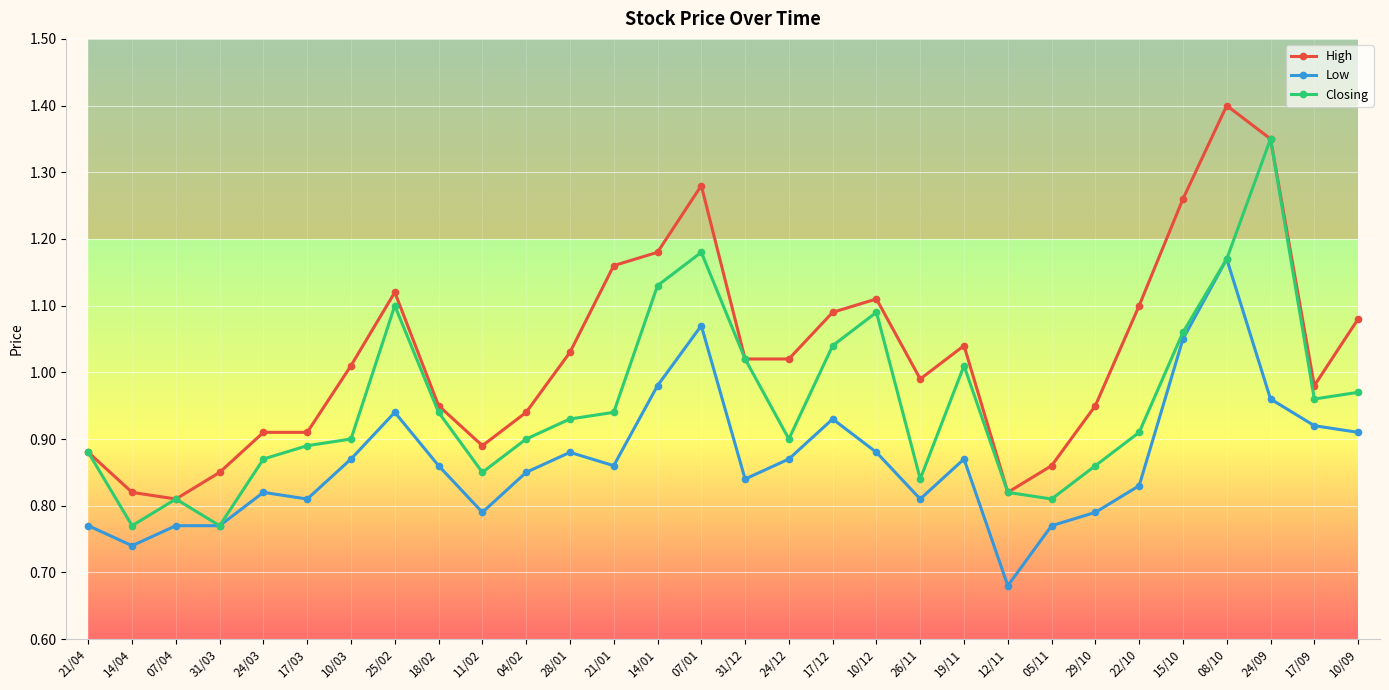

Which series changed the most between 10/12 and 24/09?

Closing